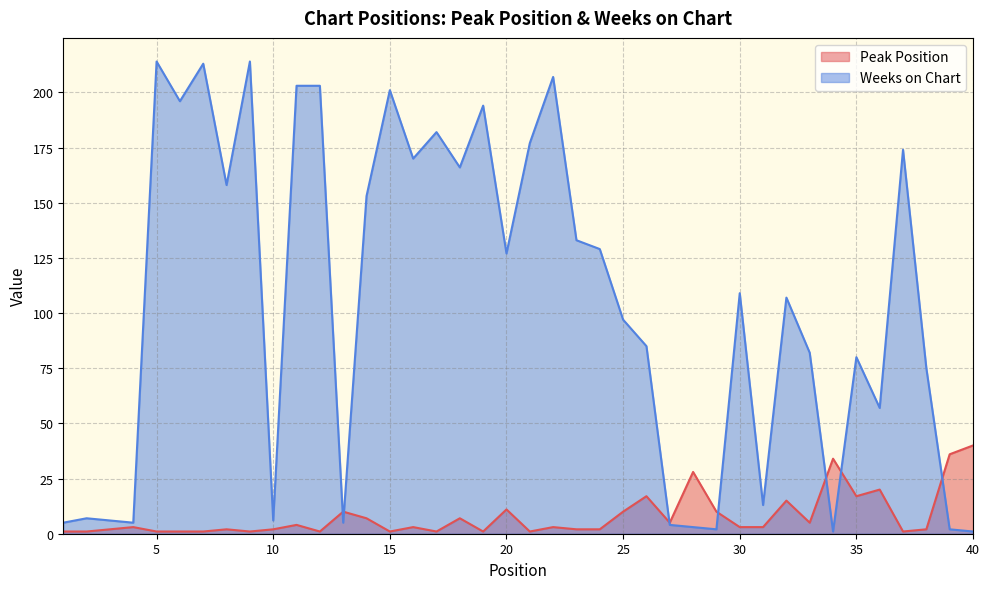

Reading left to right, transcribe all the data shown in this chart.

Peak Position: 1=1	2=1	3=2	4=3	5=1	6=1	7=1	8=2	9=1	10=2	11=4	12=1	13=10	14=7	15=1	16=3	17=1	18=7	19=1	20=11	21=1	22=3	23=2	24=2	25=10	26=17	27=5	28=28	29=10	30=3	31=3	32=15	33=5	34=34	35=17	36=20	37=1	38=2	39=36	40=40
Weeks on Chart: 1=5	2=7	3=6	4=5	5=214	6=196	7=213	8=158	9=214	10=6	11=203	12=203	13=5	14=153	15=201	16=170	17=182	18=166	19=194	20=127	21=177	22=207	23=133	24=129	25=97	26=85	27=4	28=3	29=2	30=109	31=13	32=107	33=82	34=1	35=80	36=57	37=174	38=75	39=2	40=1